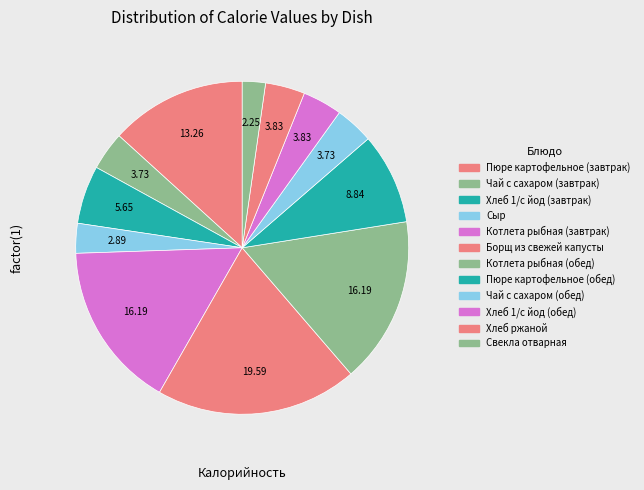

True or false: Хлеб 1/с йод (обед) accounts for 9% of the total.

False